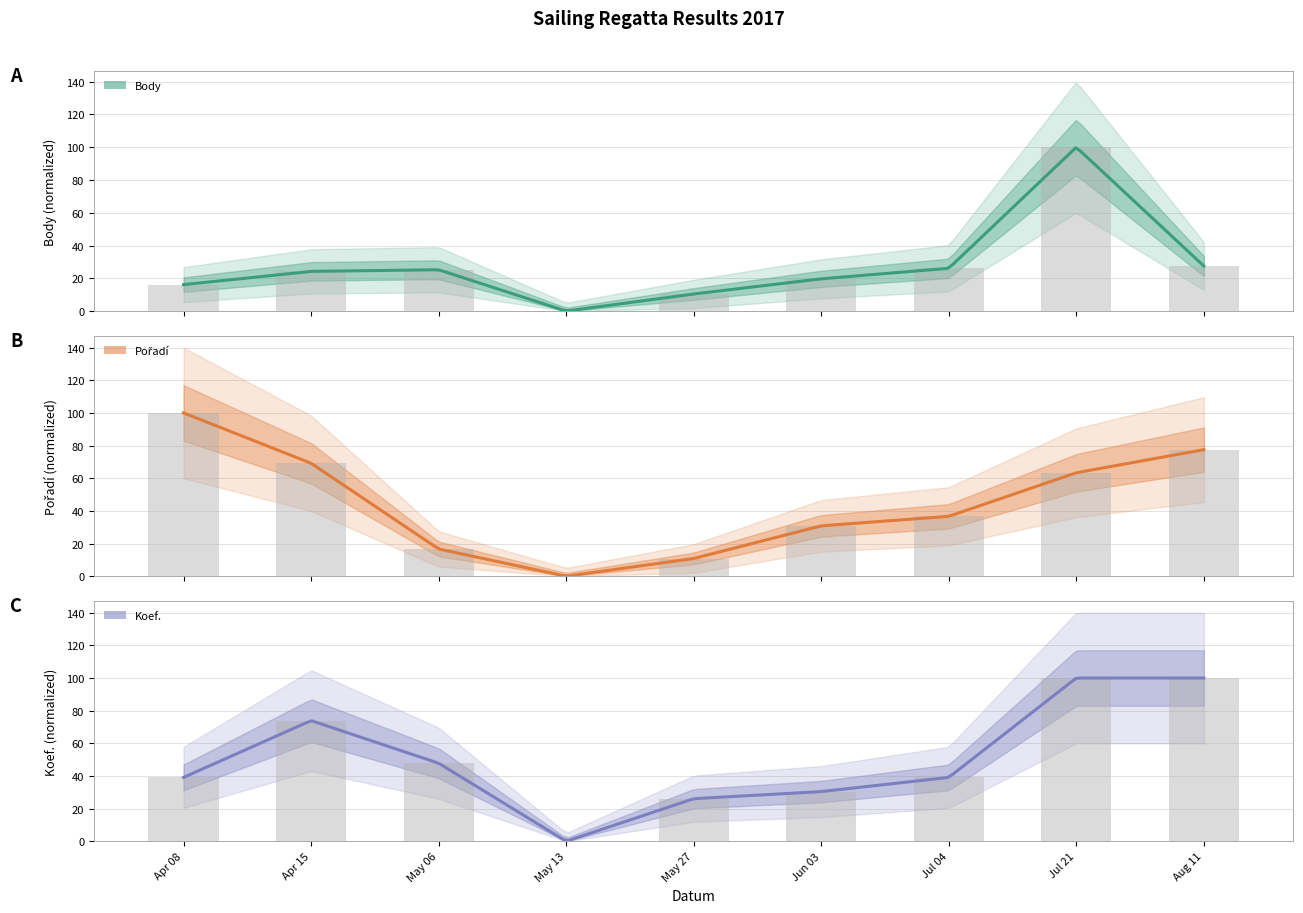

How many data points does each series have?

9